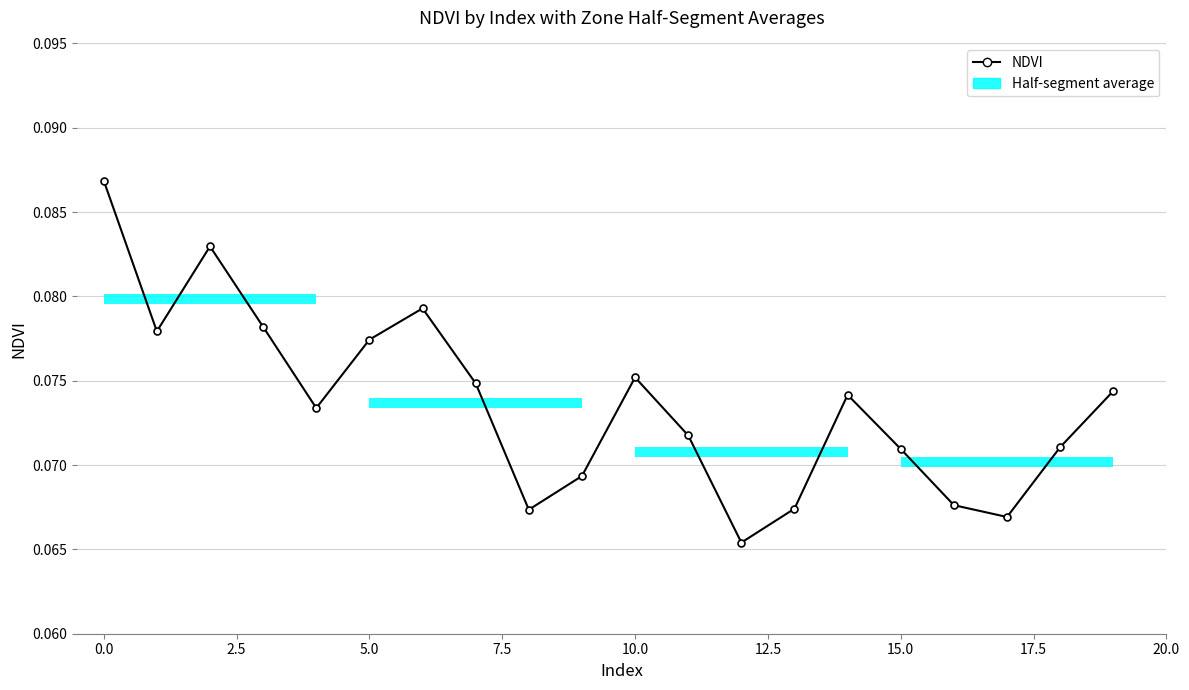

The chart shows a value of 0.1 at 15. True or false?

True